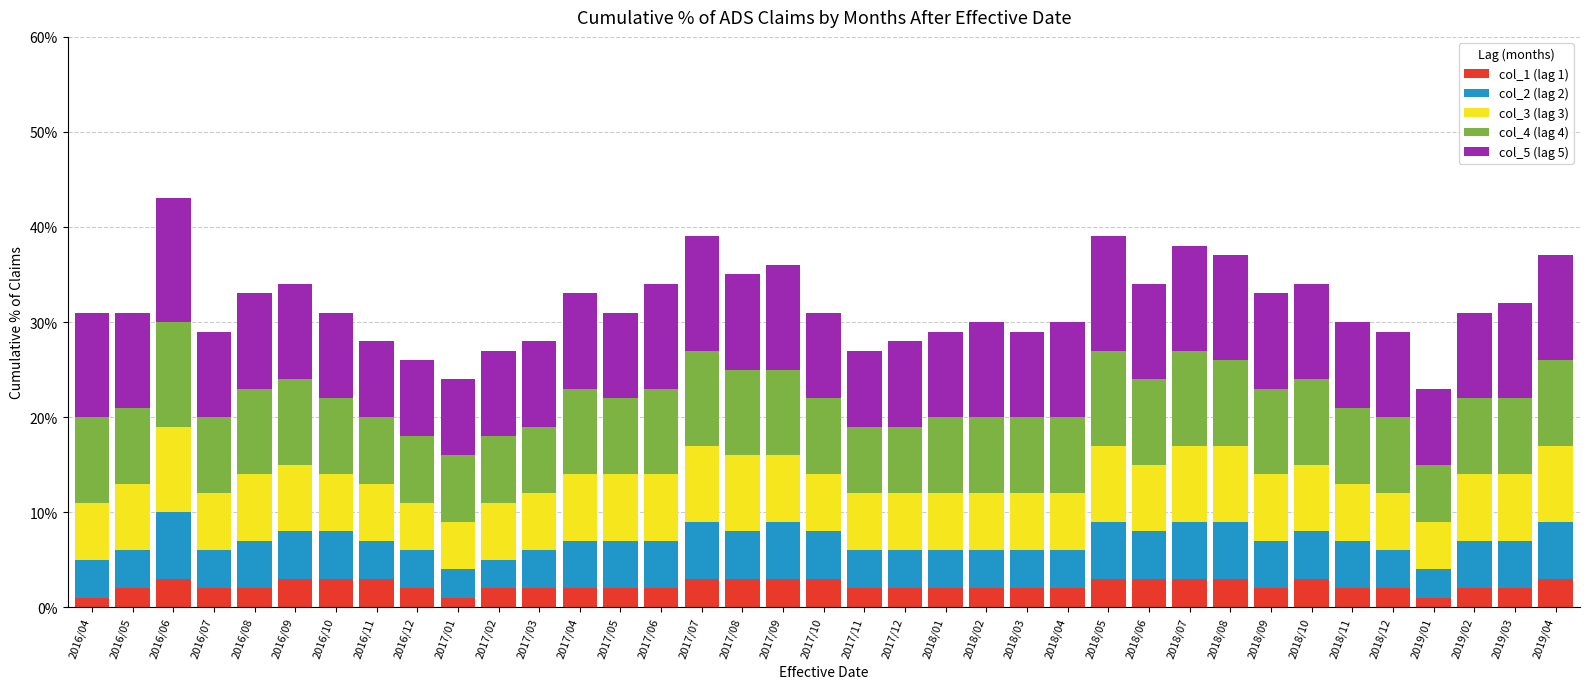

Are the bars horizontal?

No